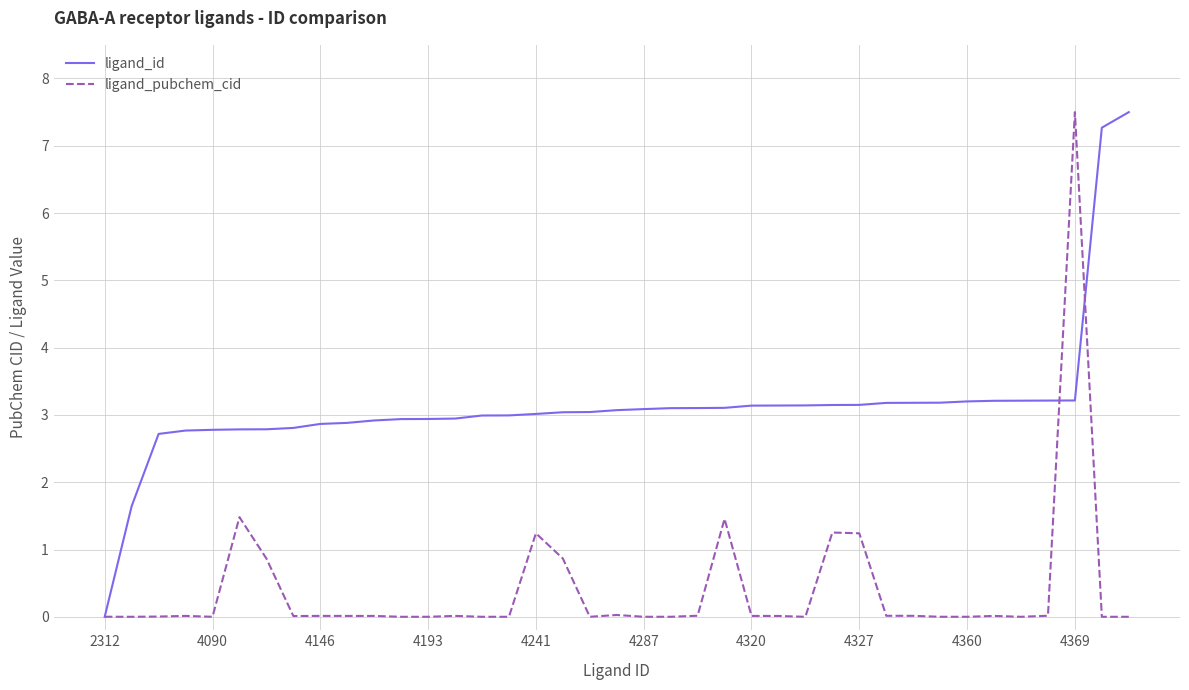

Does the chart have visible grid lines?

Yes